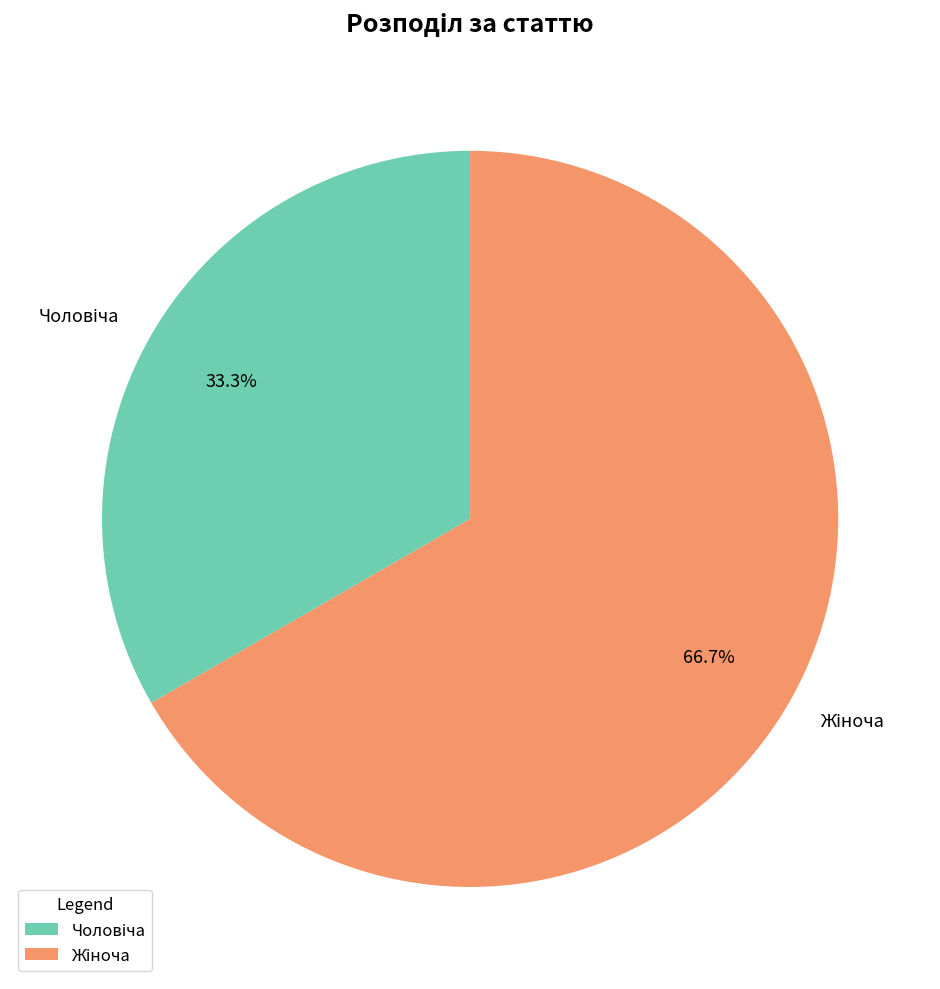

Does any single category account for the majority?

Yes